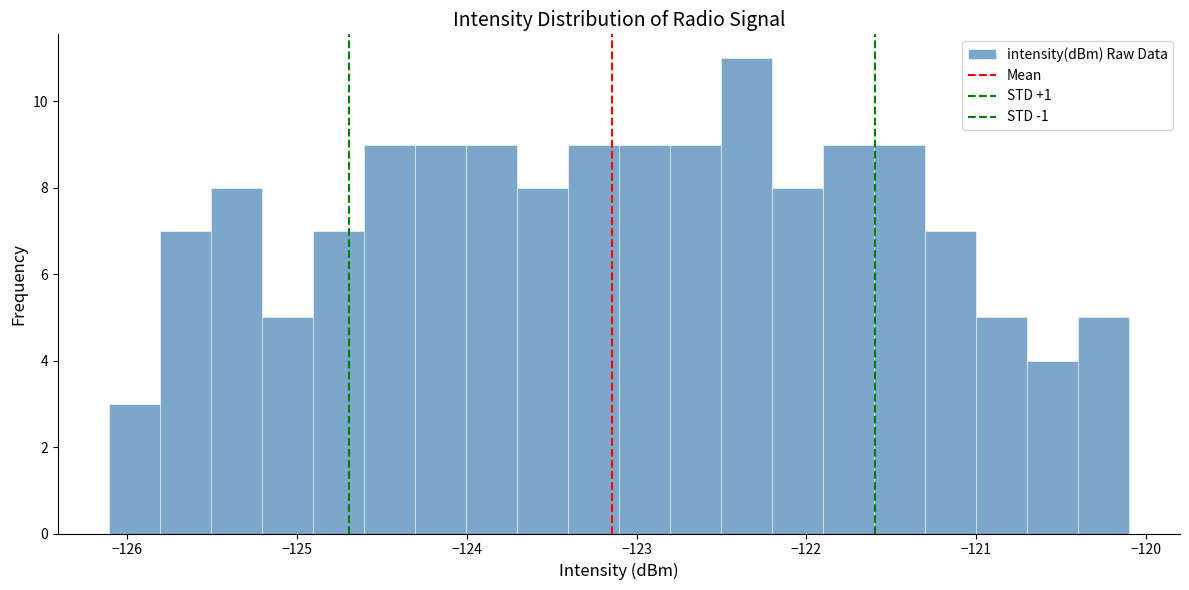

Around what value on the x-axis is the tallest bar? Give the approximate position of its centre, as read against the axis.

-122.4